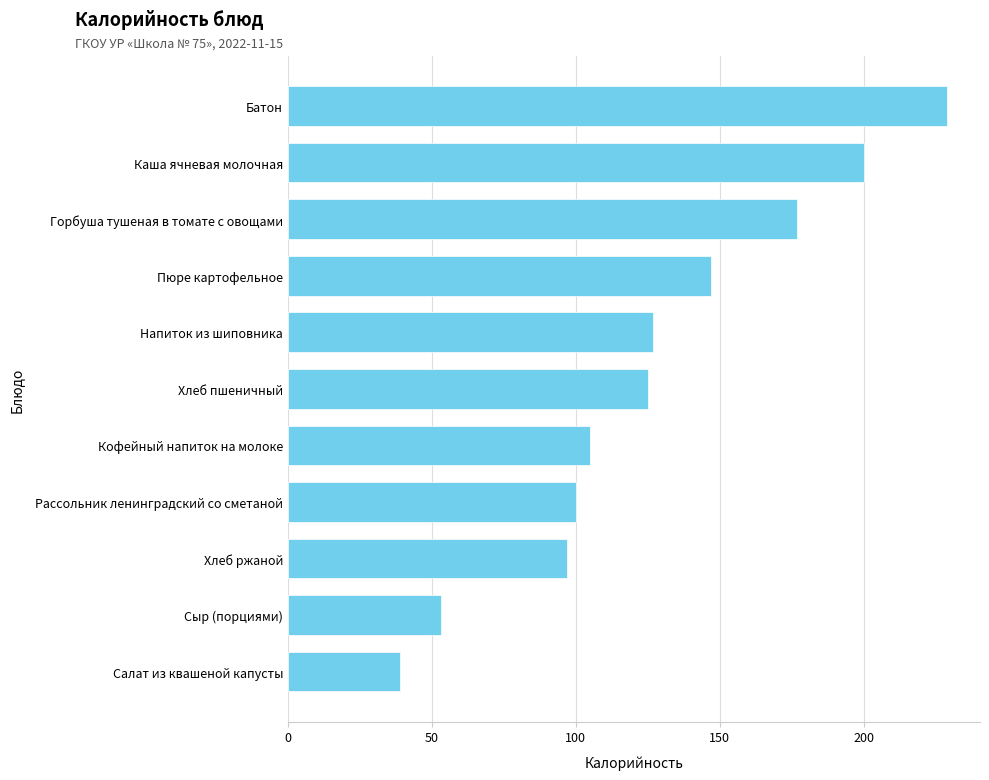

What position from the bottom is Батон?

11